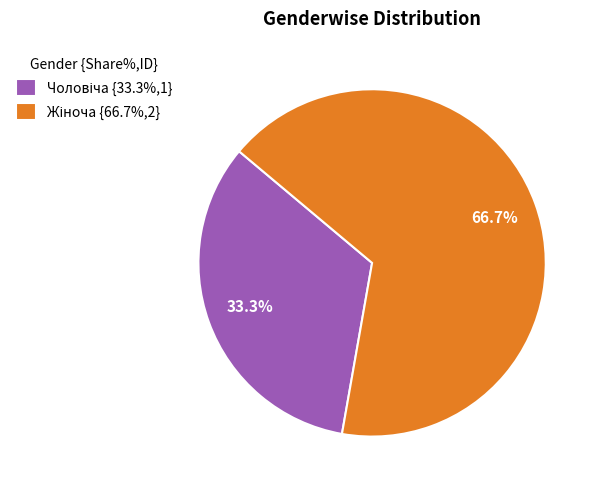

How many segments does this pie chart have?

2